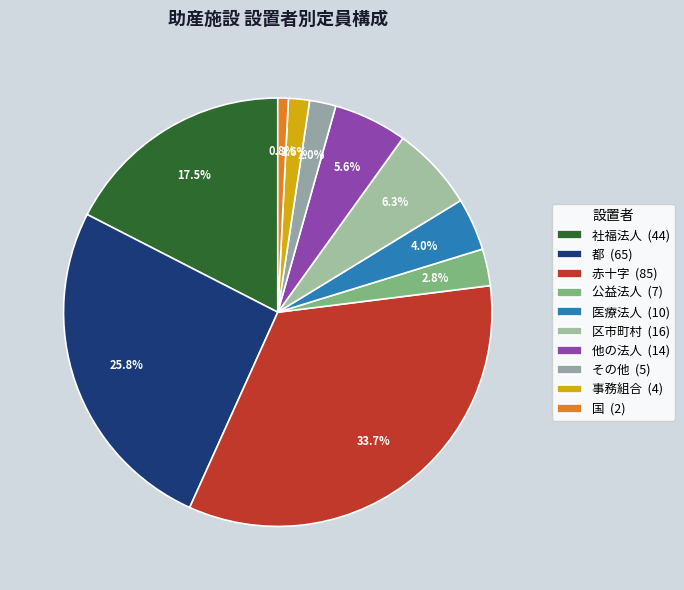

Rank the categories by value from lowest to highest.

国, 事務組合, その他, 公益法人, 医療法人, 他の法人, 区市町村, 社福法人, 都, 赤十字